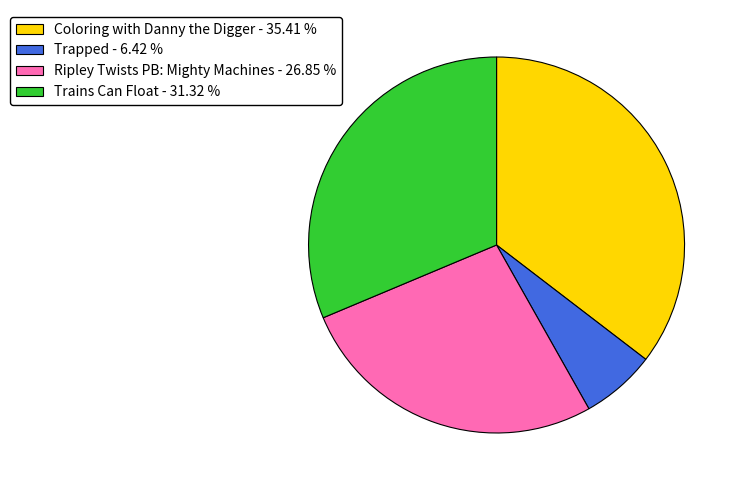

Does any single category account for the majority?

No